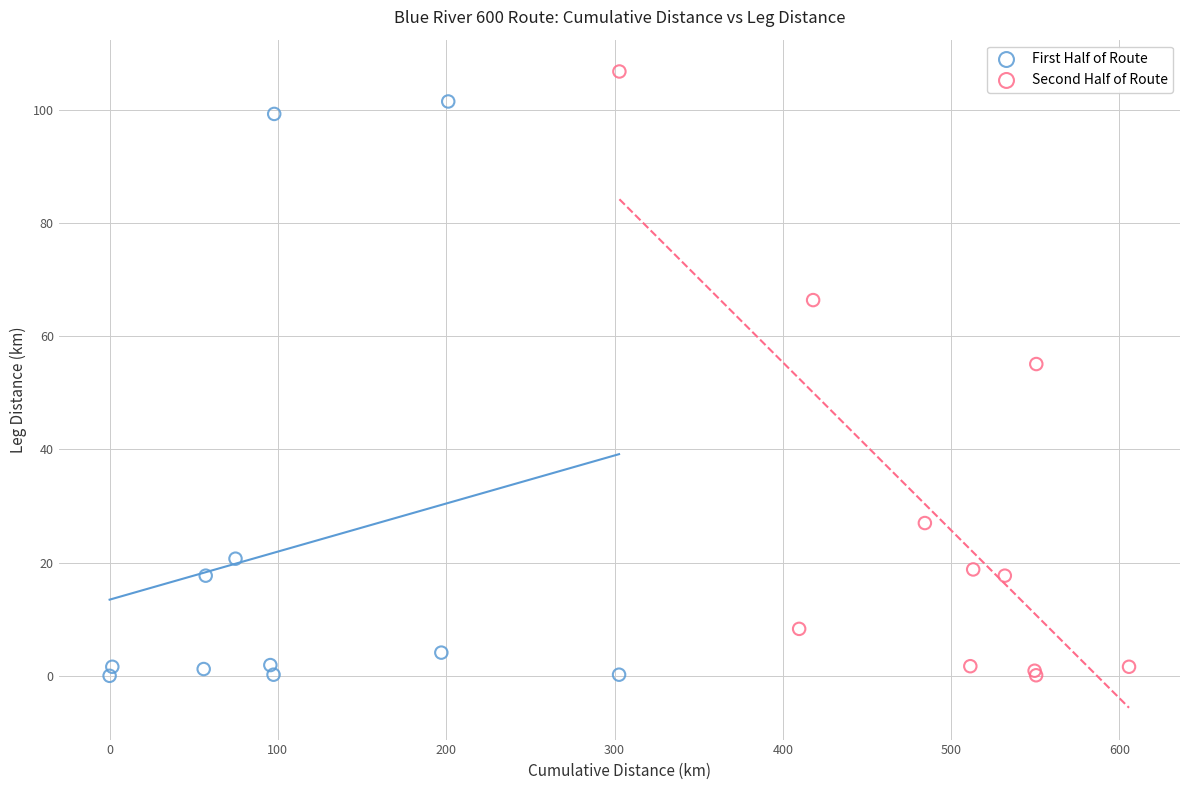

Which series contains the highest Y value?

Second Half of Route